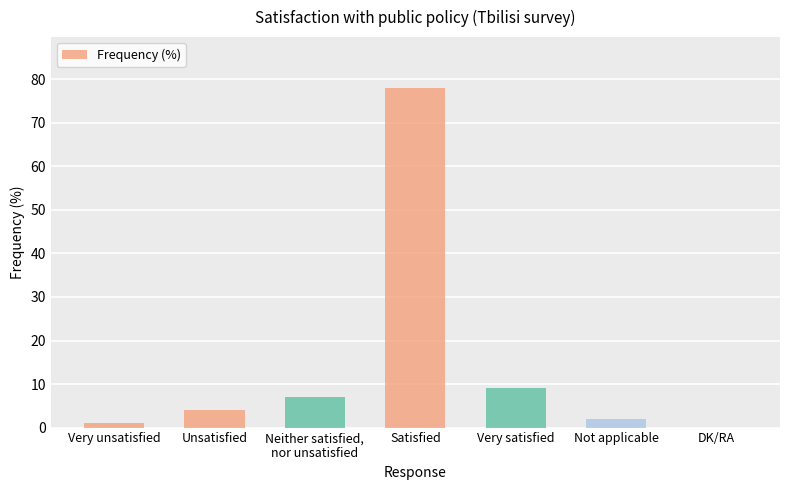

Between DK/RA and Satisfied, which is larger?

Satisfied